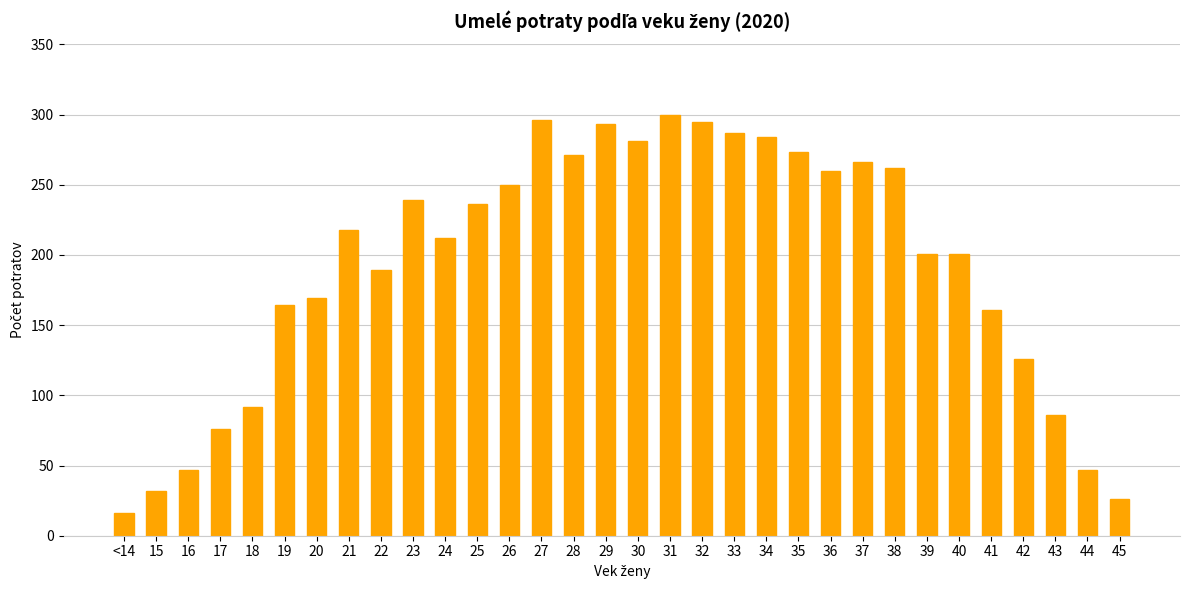

The value at 43 is 42. True or false?

False